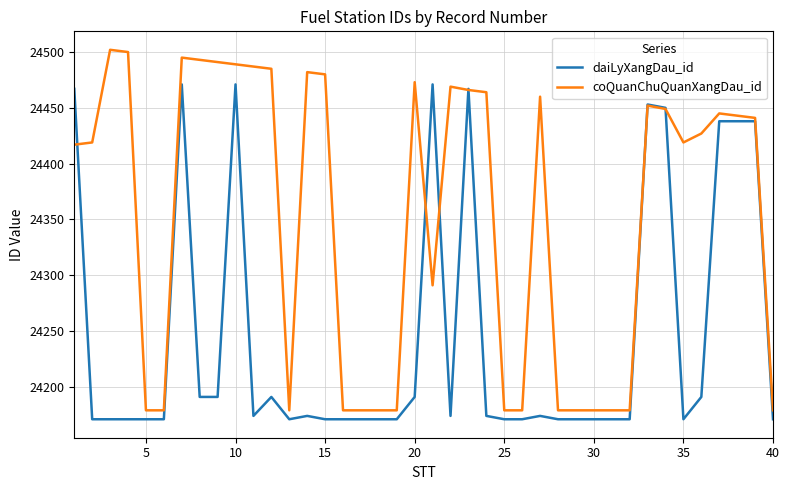

List the series in order of their overall mean, highest first.

coQuanChuQuanXangDau_id, daiLyXangDau_id